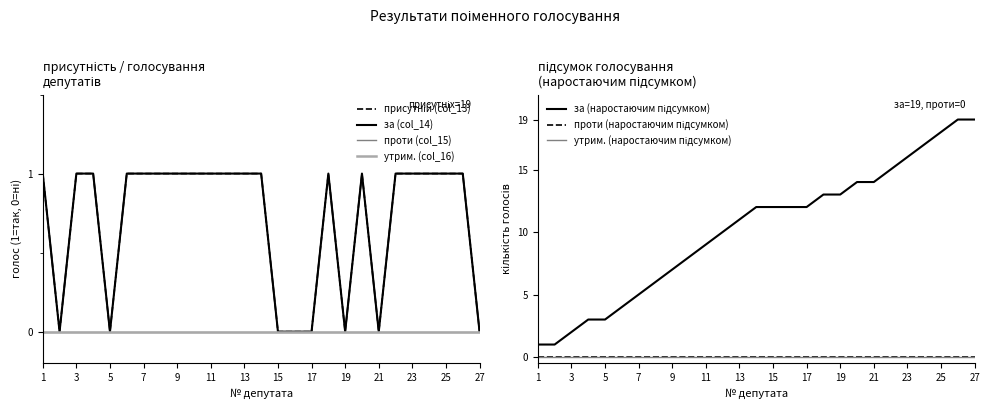

True or false: присутній (col_13) has more than 1 interior local peaks.

True